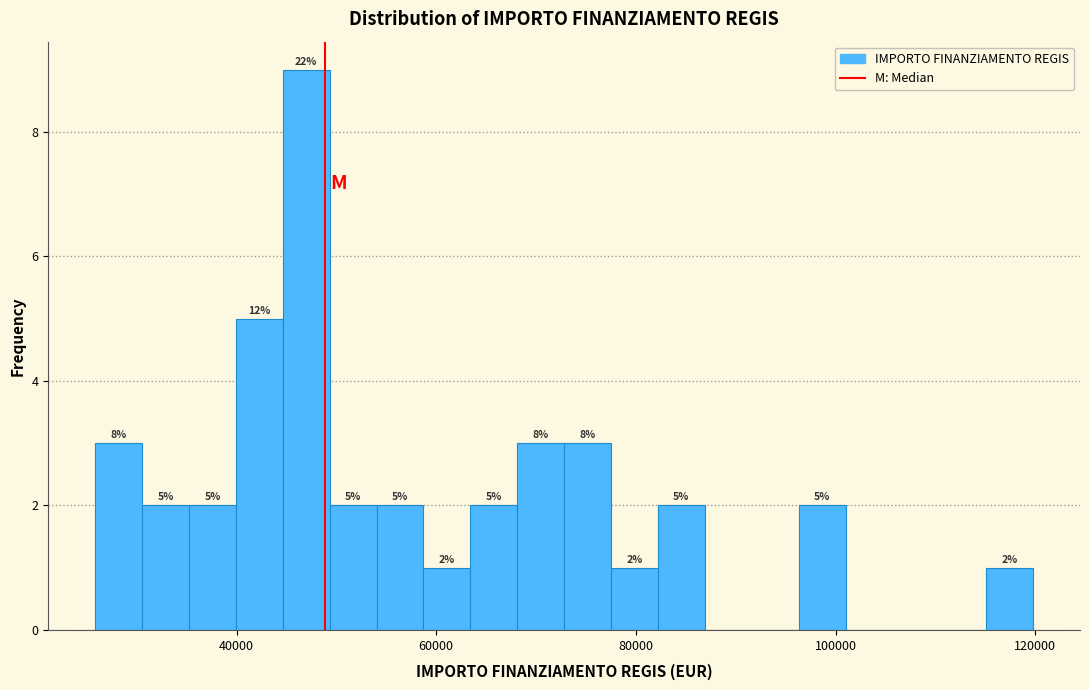

Around what value on the x-axis is the tallest bar? Give the approximate position of its centre, as read against the axis.

46000